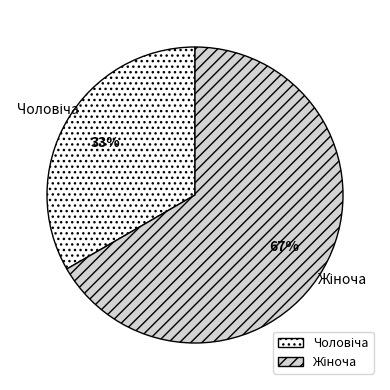

Which slice is the smallest?

Чоловіча